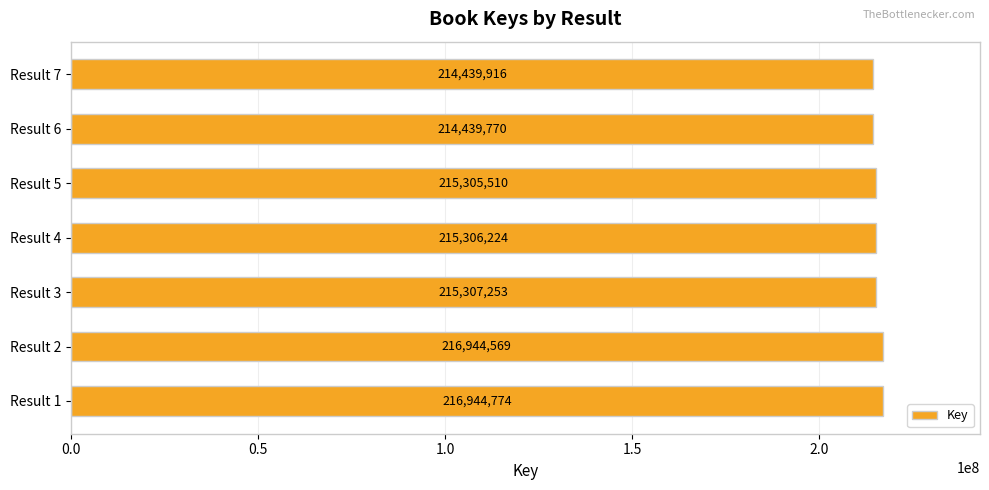

The chart shows a value of 91219921 at Result 1. True or false?

False